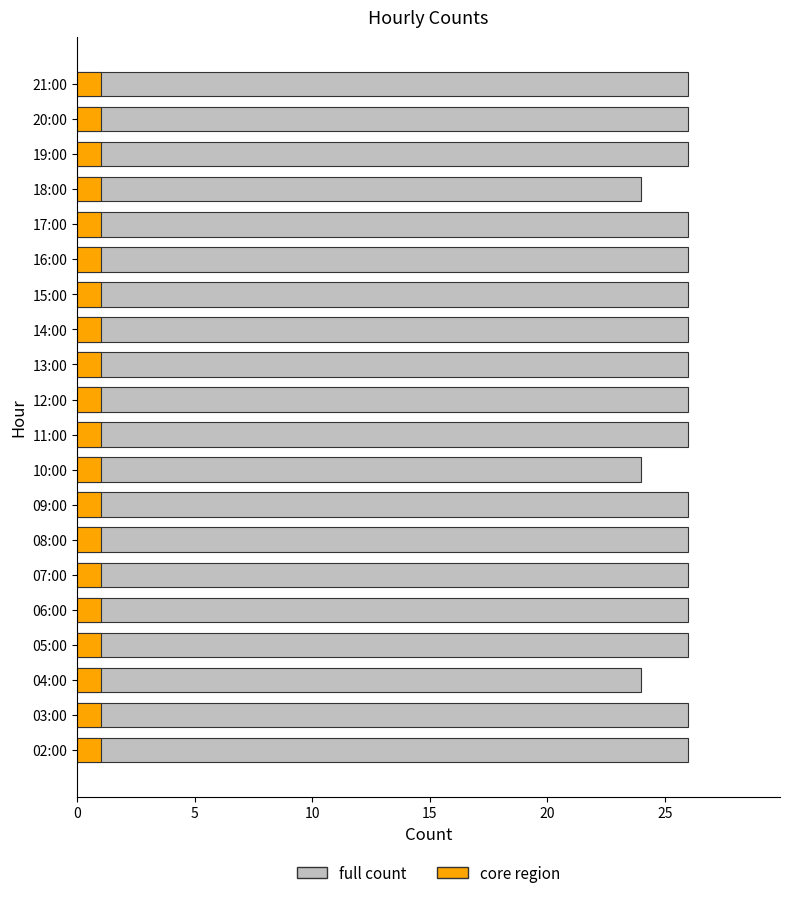

What are all the series names shown in the legend?

full count, core region